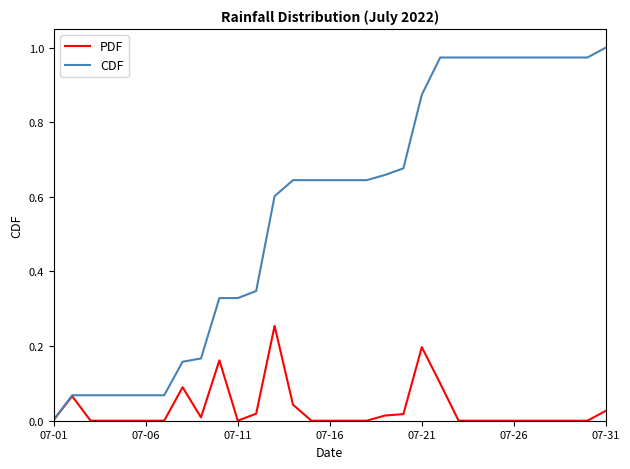

Rank the series by their maximum value, from highest to lowest.

CDF, PDF